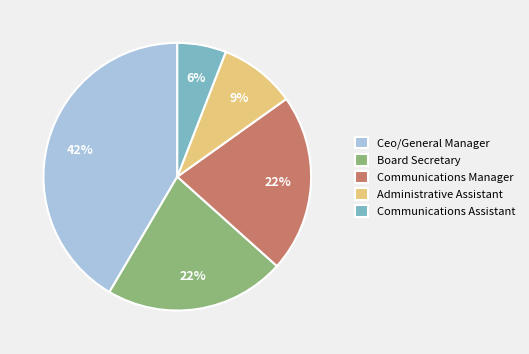

Does any single category account for the majority?

No